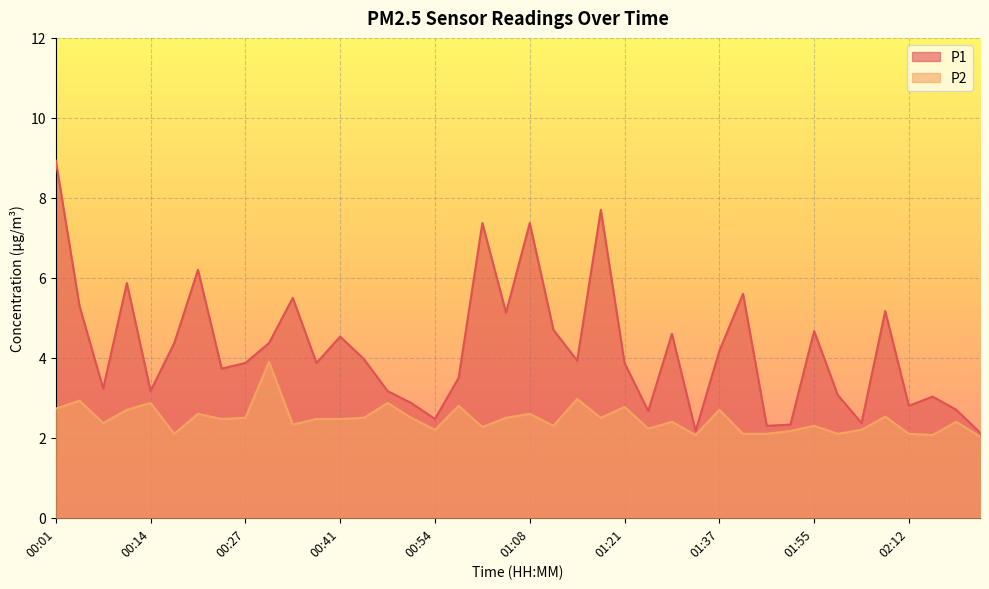

What is the label of the 15th point from the right?

01:24